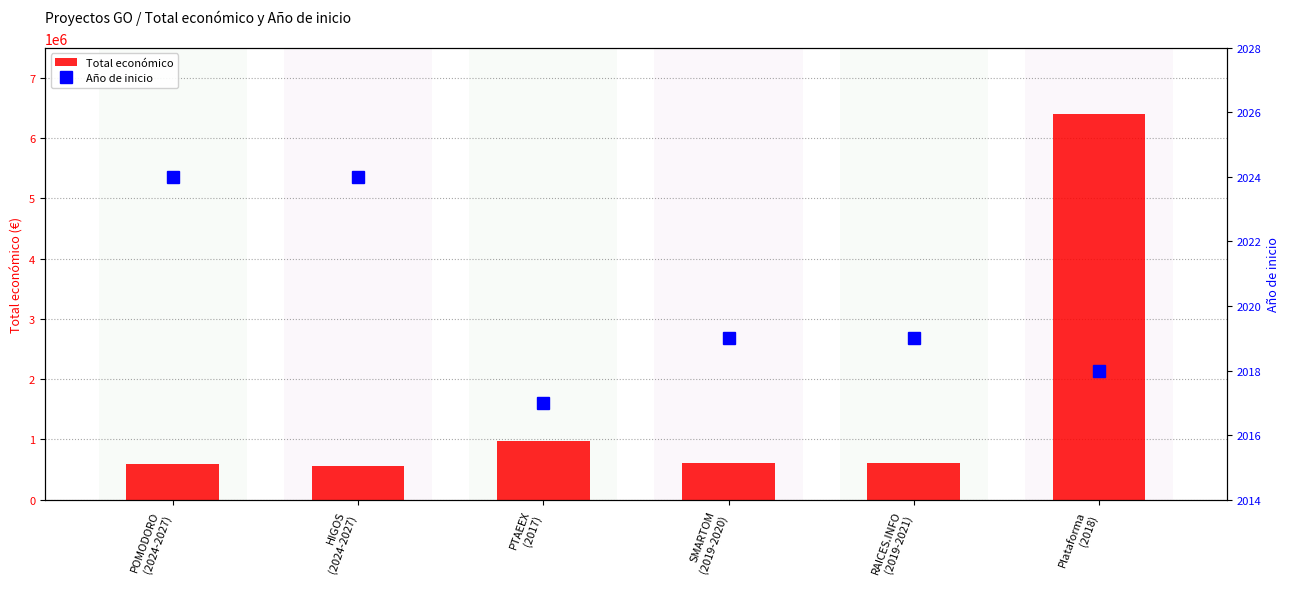

What is the spread (max minus min) of values at Plataforma
(2018)?

6399257